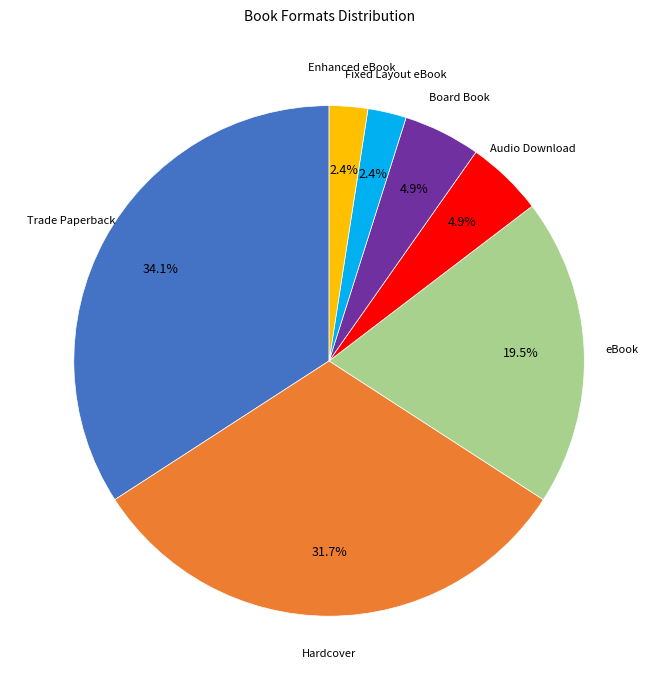

Is there any slice that represents more than half of the pie?

No